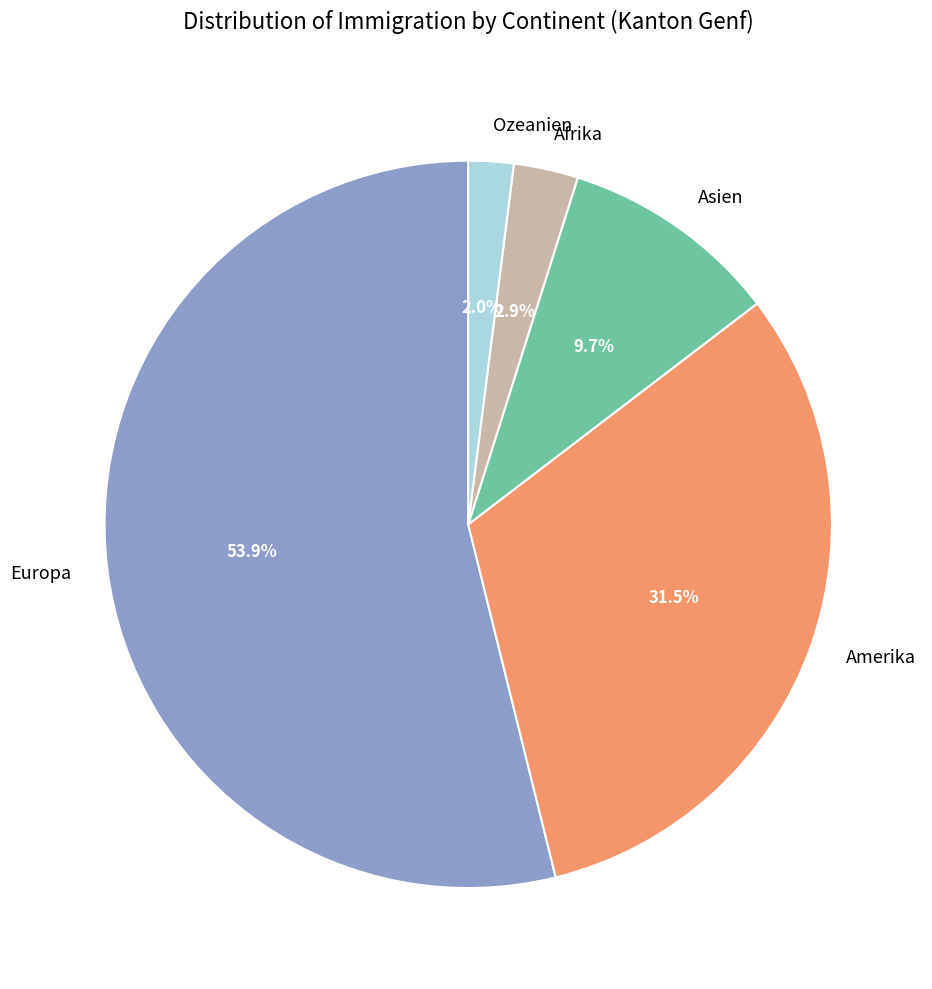

What portion of the pie excludes Europa?

46.1%